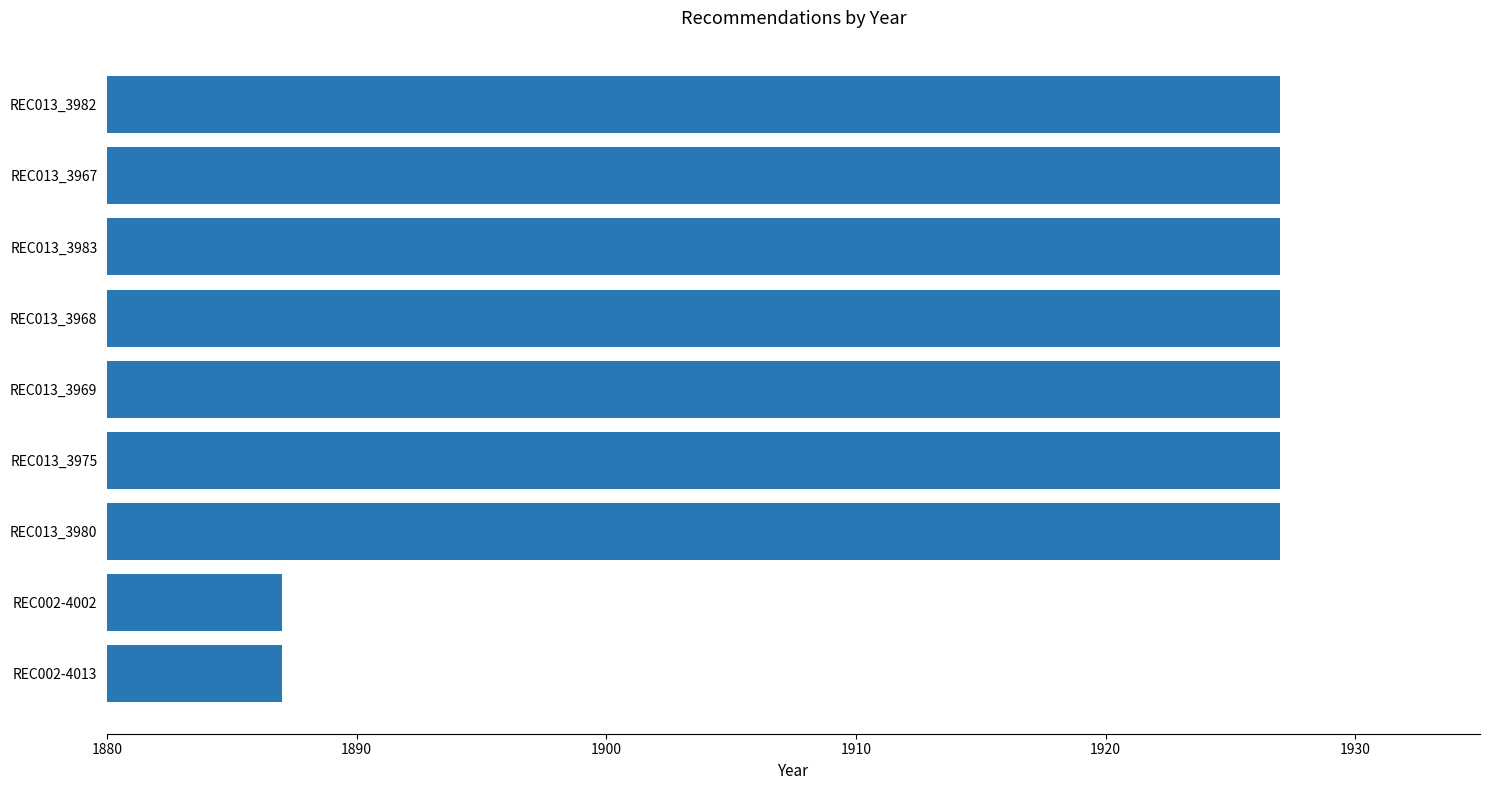

What is the minimum value shown in the chart?

1887